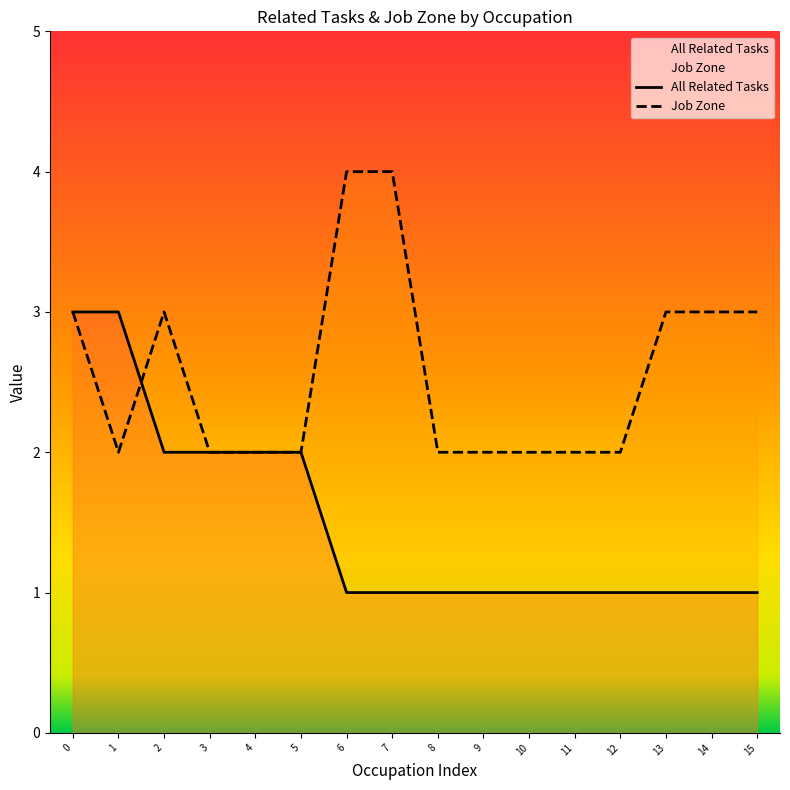

The value of All Related Tasks at 10 is 0. True or false?

False